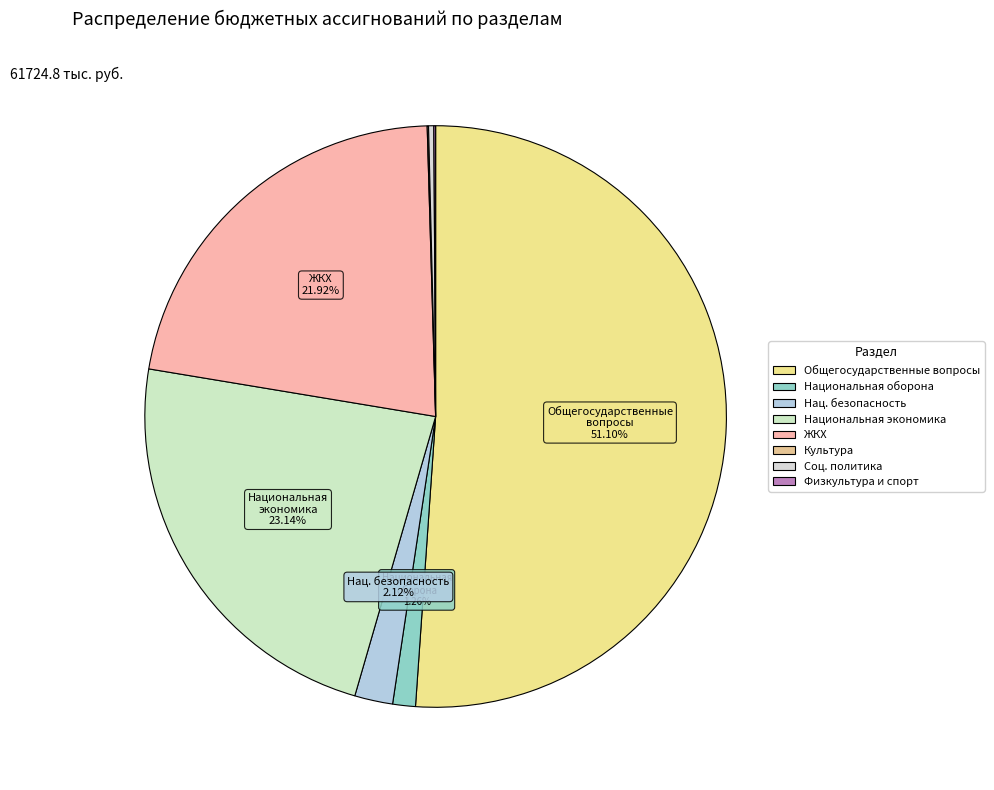

Which slice is the largest?

Общегосударственные вопросы